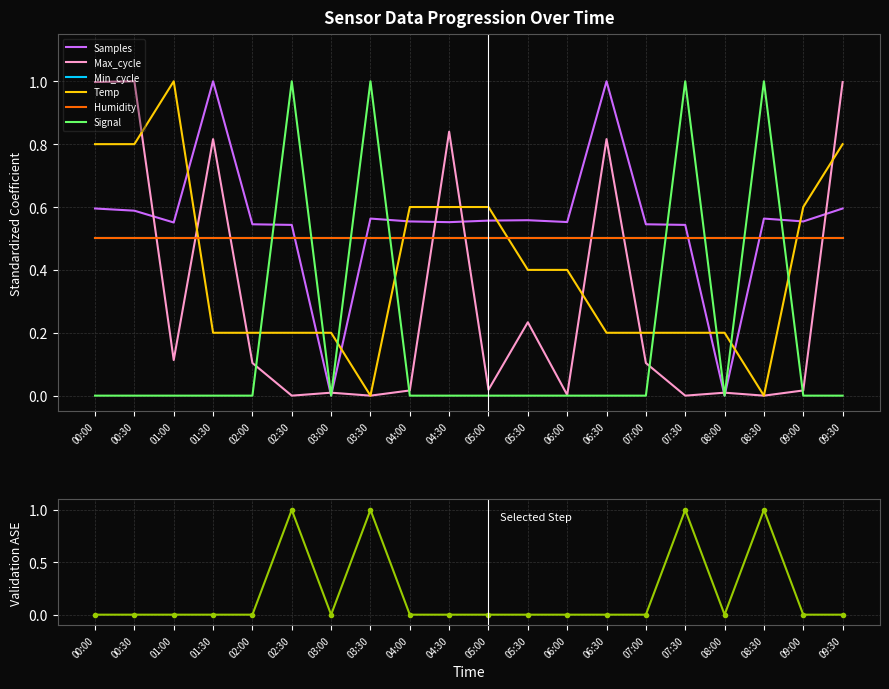

Which series ends up on top after the final intersection of Min_cycle and Samples?

Samples